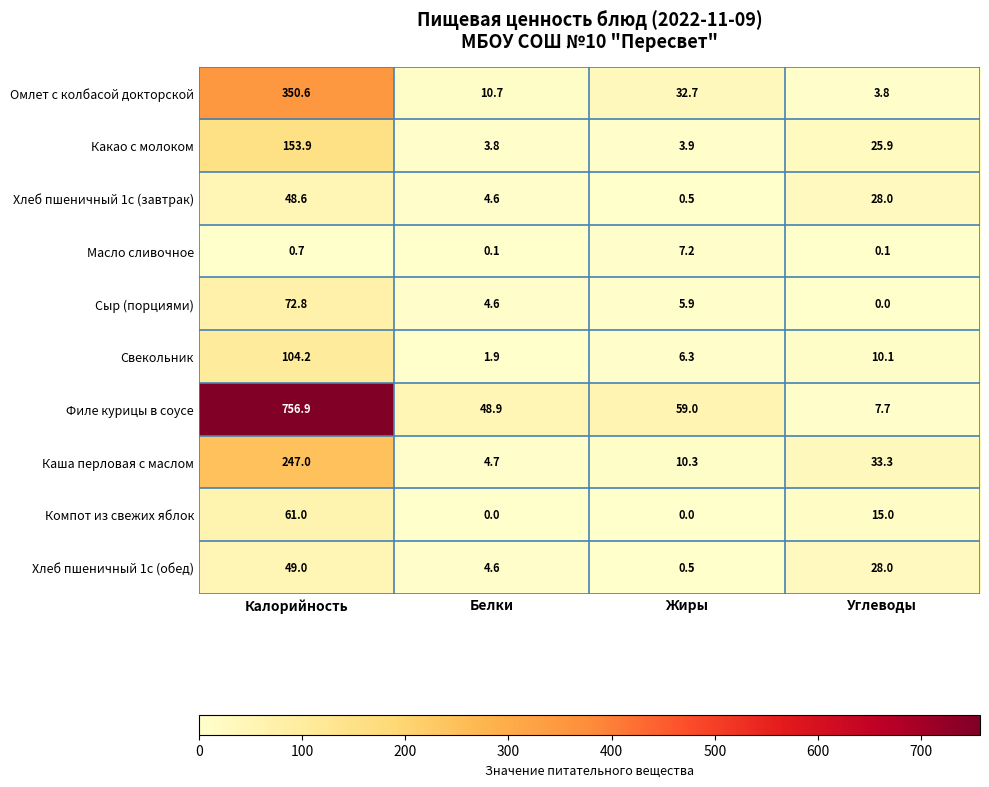

The Компот из свежих яблок series shows 0.0 at Белки. True or false?

True